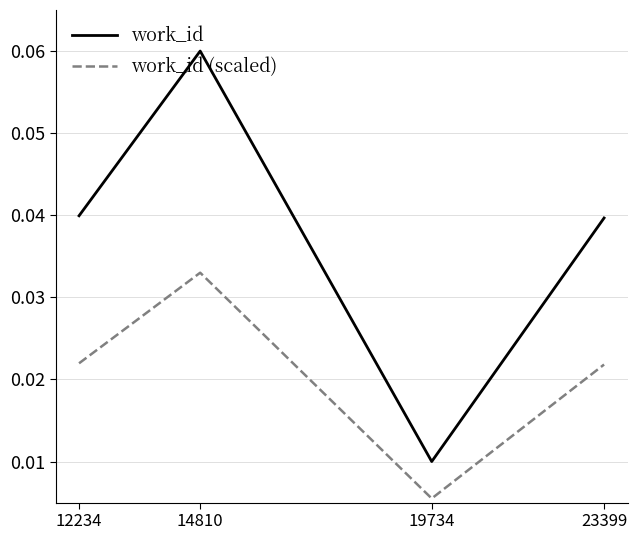

What are all the series names shown in the legend?

work_id, work_id (scaled)